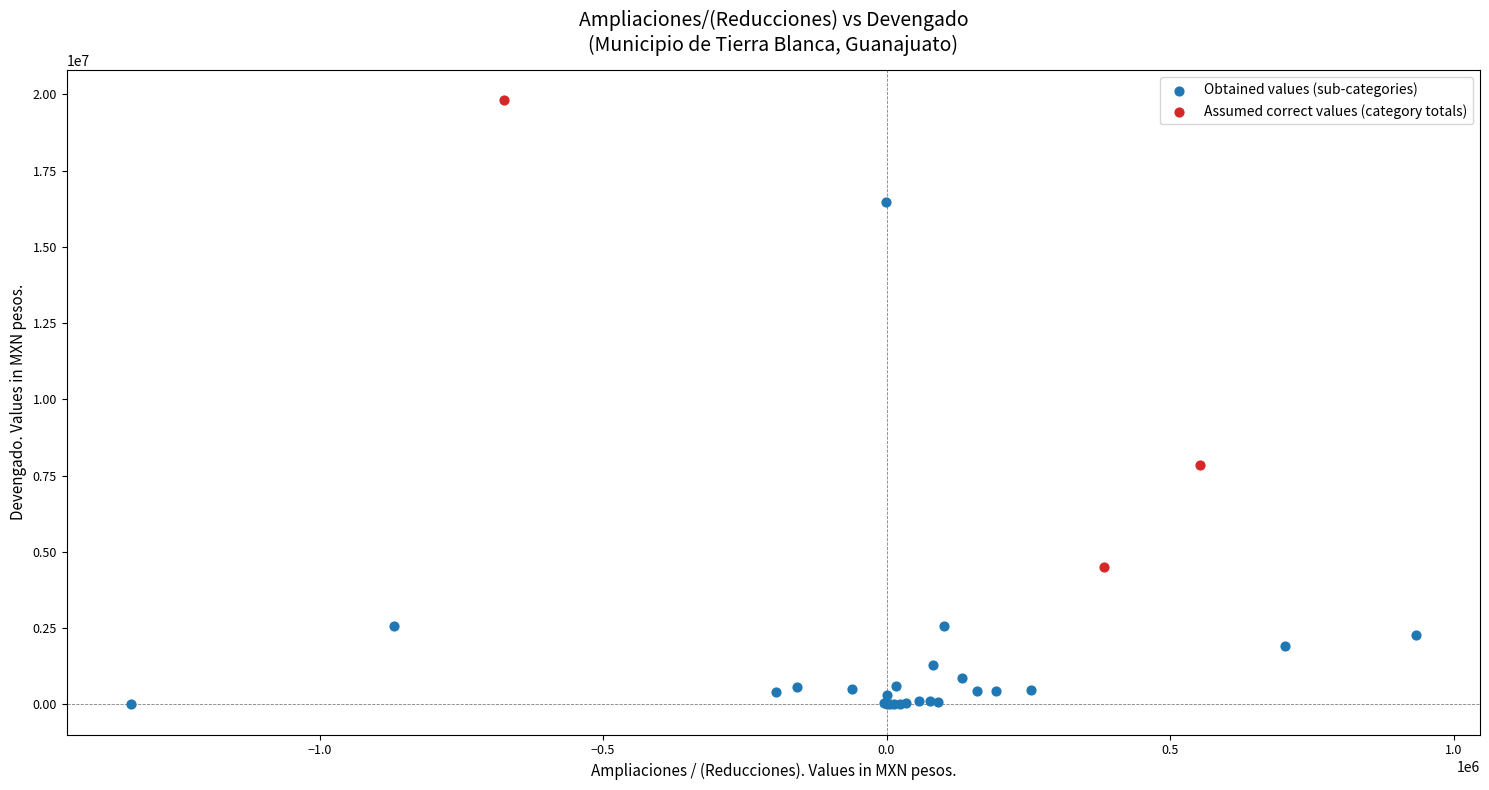

What are all the series names shown in the legend?

Obtained values (sub-categories), Assumed correct values (category totals)